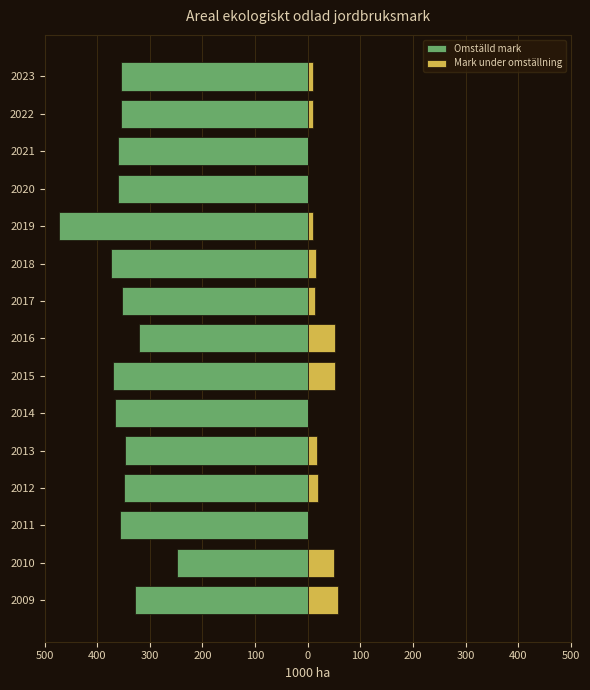

What is the value of the Mark under omställning bar at the 2nd from the left?

50